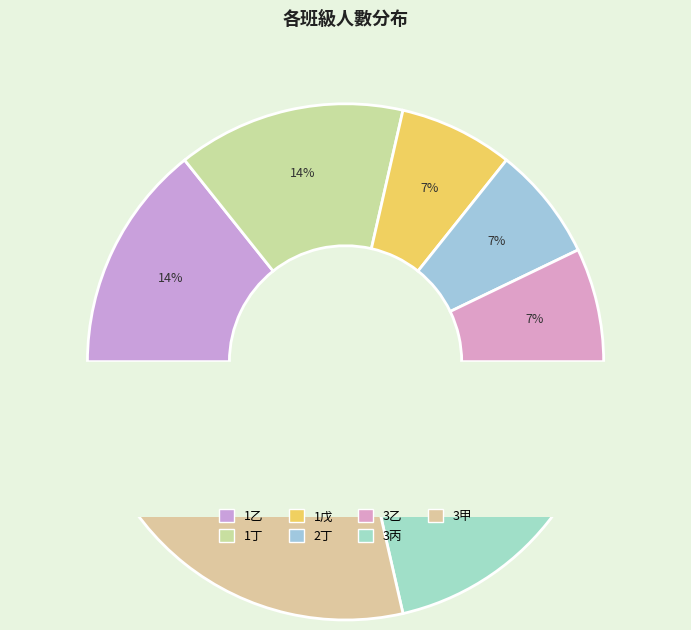

What percentage is the 3丙 slice, to the nearest percent?

21%